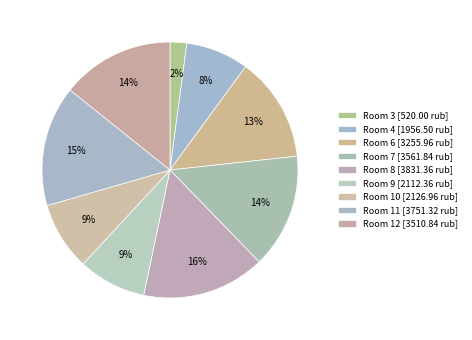

How many segments does this pie chart have?

9